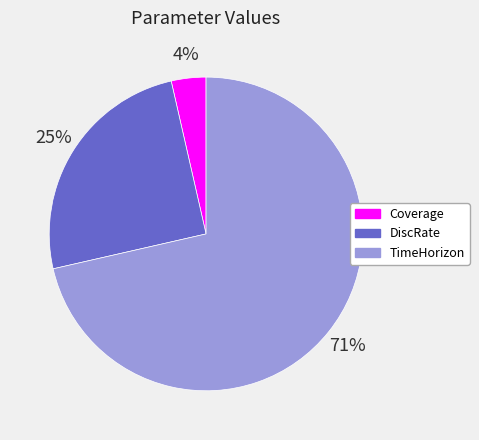

Is it true that TimeHorizon is 82% of the pie?

False